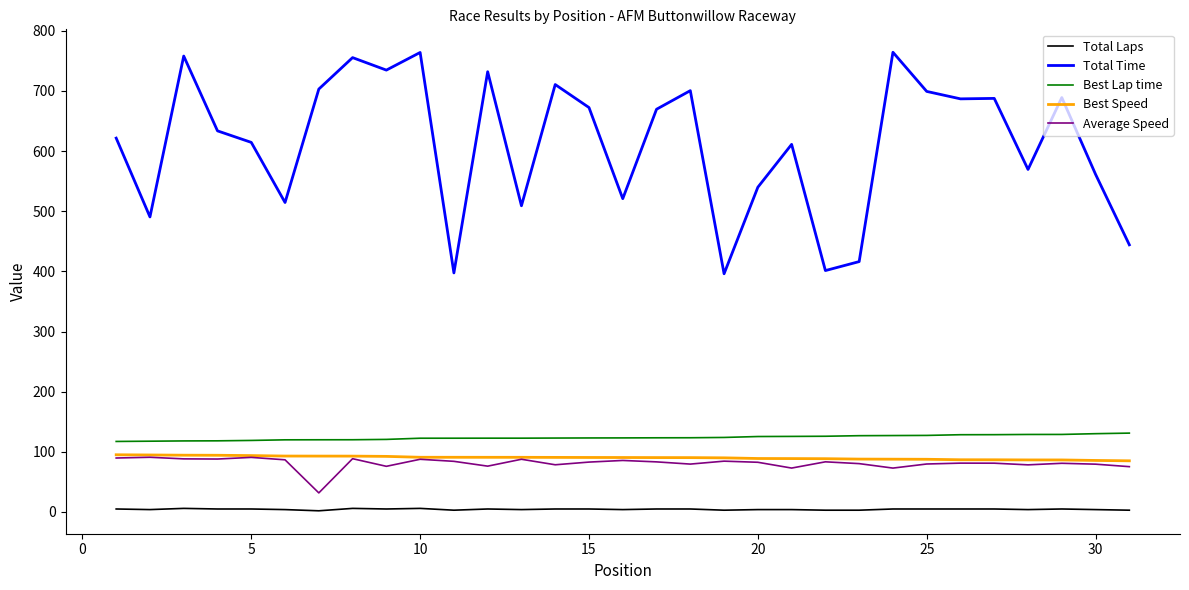

Which series has the largest range (max minus min)?

Total Time